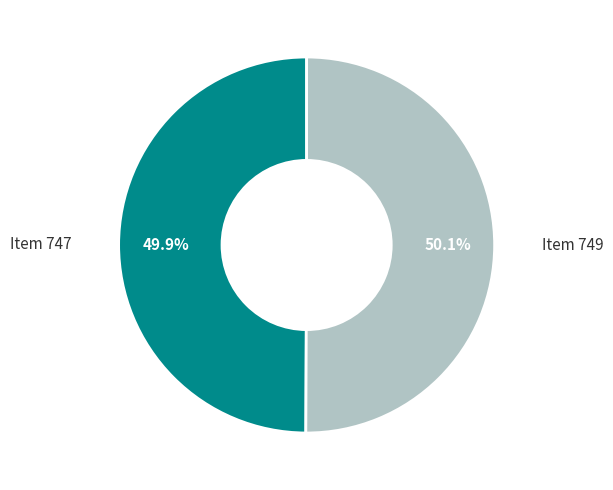

The Item 749 slice represents 39% of the pie. True or false?

False